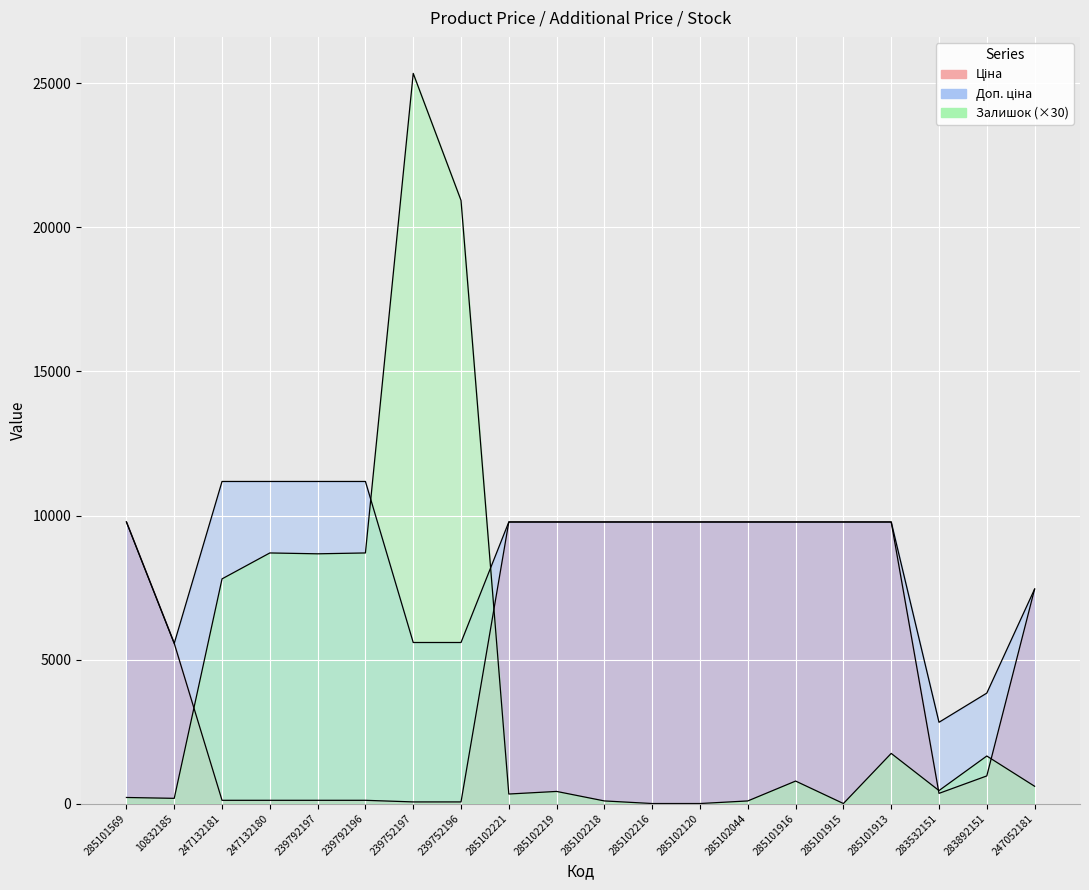

Between 247132180 and 247052181, which is larger?

247052181